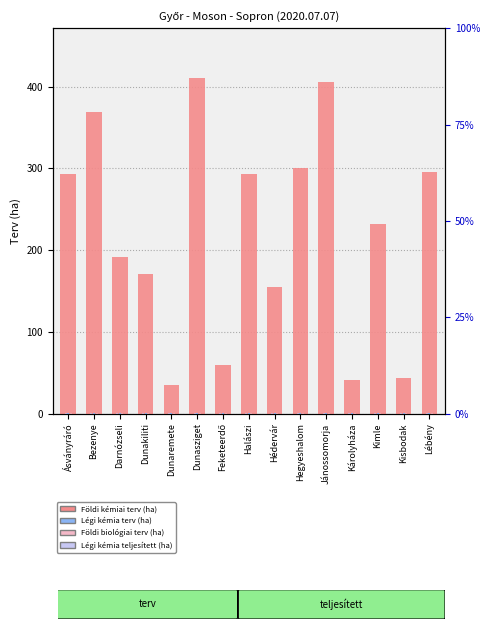

What is the maximum value for Légi kémia teljesített (ha)?

1